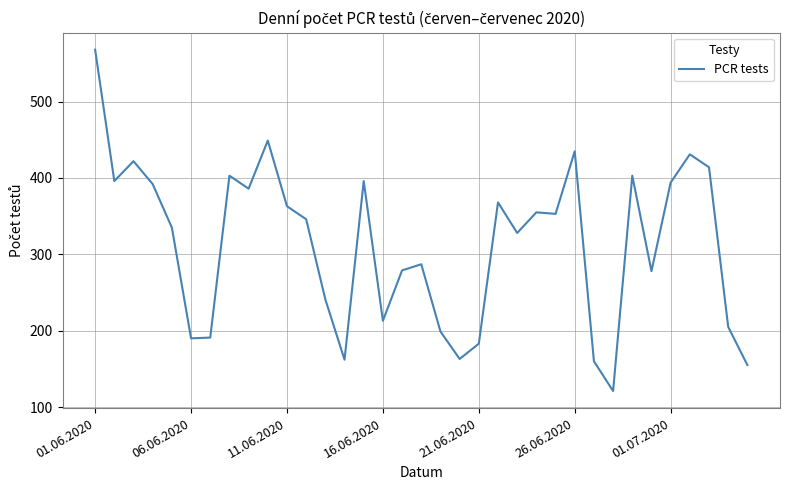

What is the minimum value shown in the chart?

121